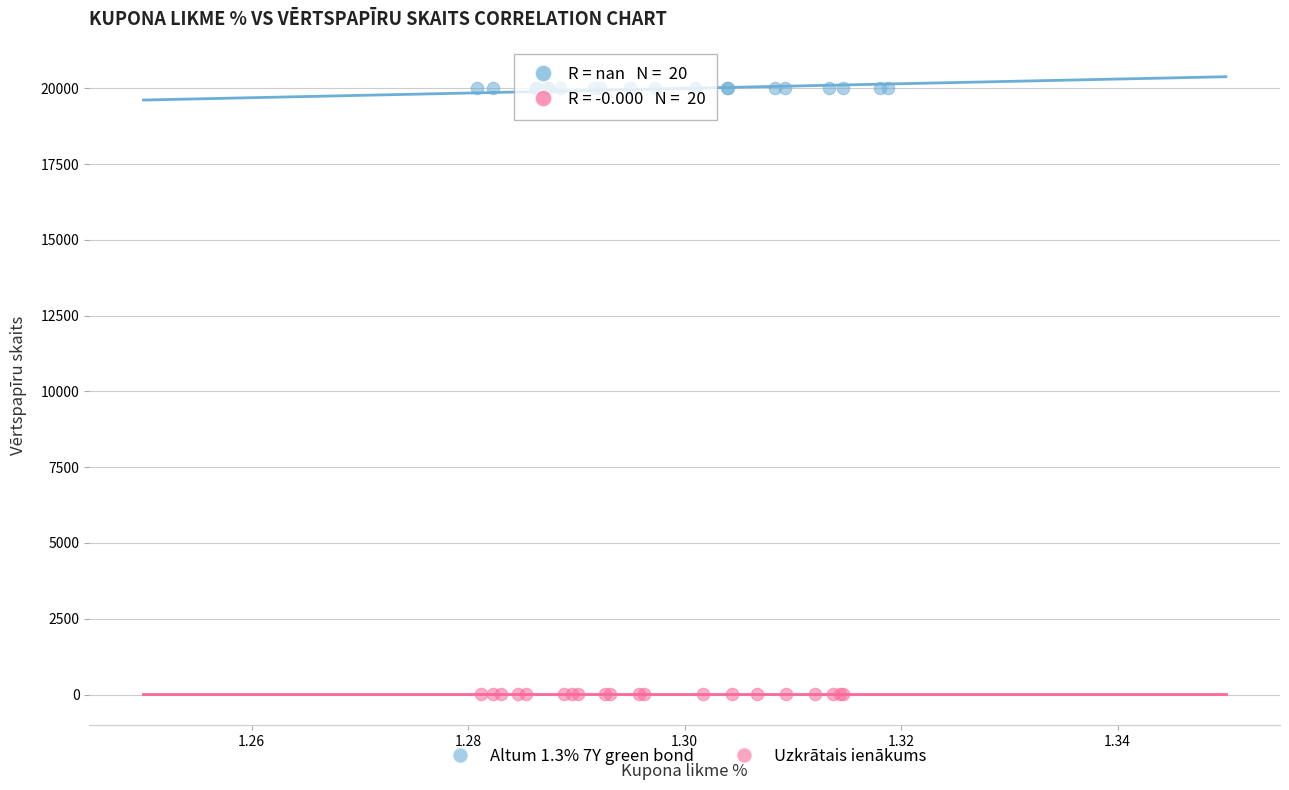

Which series reaches the maximum Y coordinate?

Altum 1.3% 7Y green bond